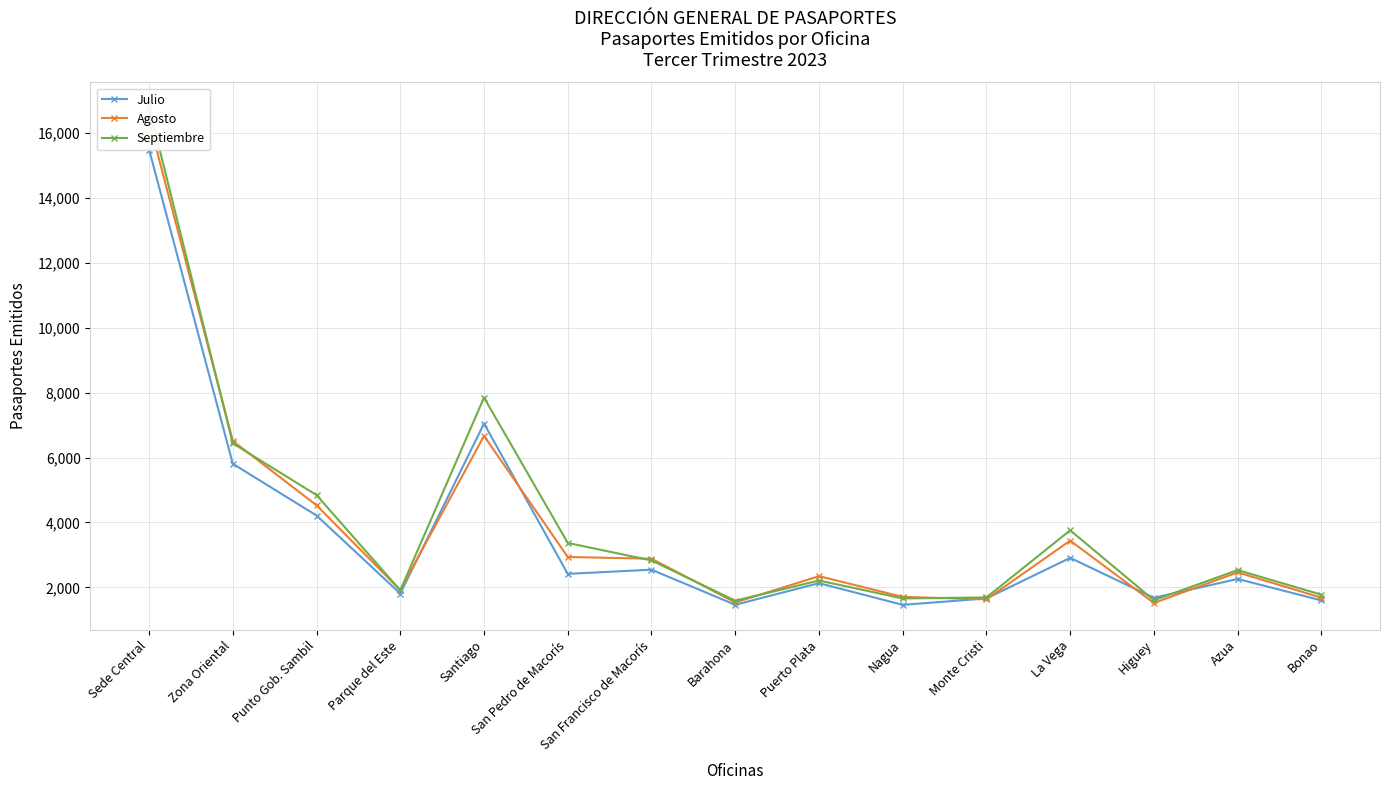

Where do Julio and Septiembre first cross each other?

La Vega and Higuey